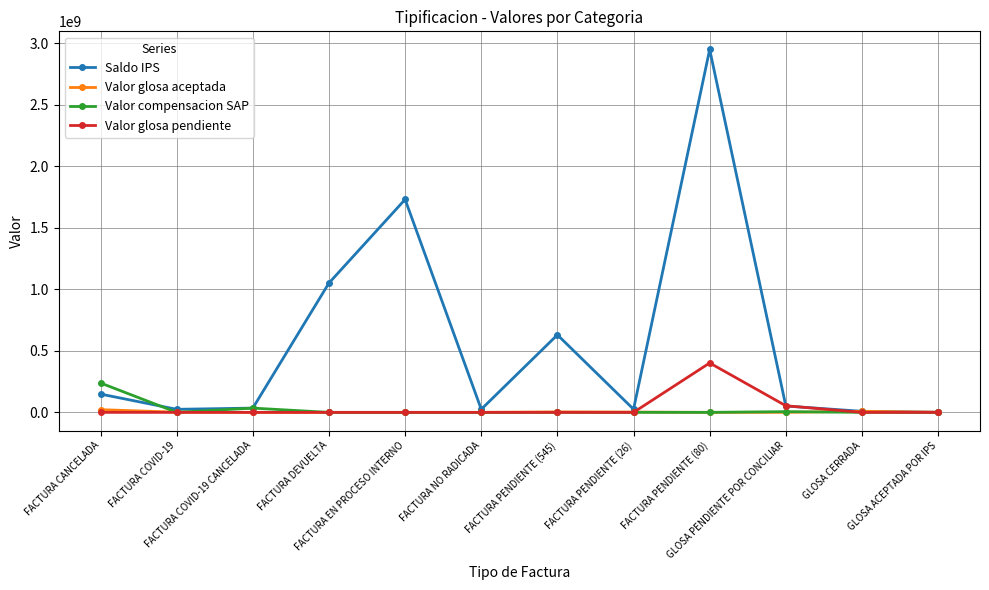

Rank the series by their maximum value, from highest to lowest.

Saldo IPS, Valor glosa pendiente, Valor compensacion SAP, Valor glosa aceptada